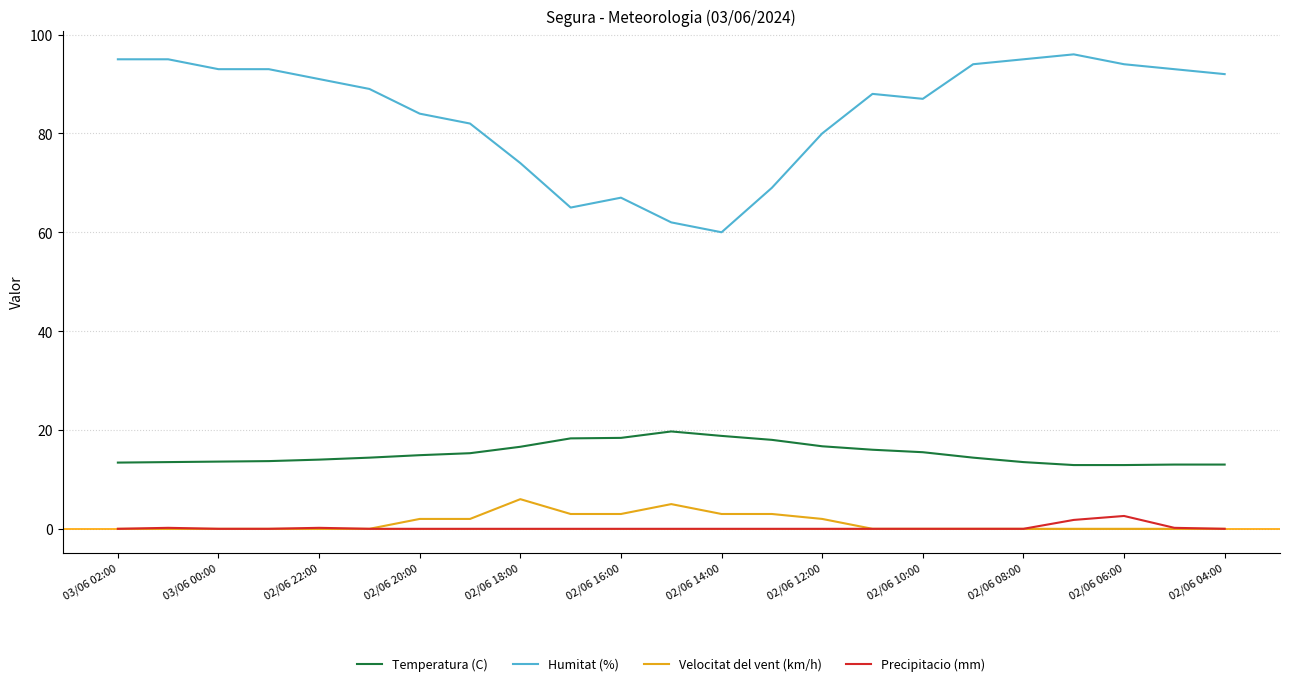

True or false: Temperatura (C) and Velocitat del vent (km/h) cross at least once.

False